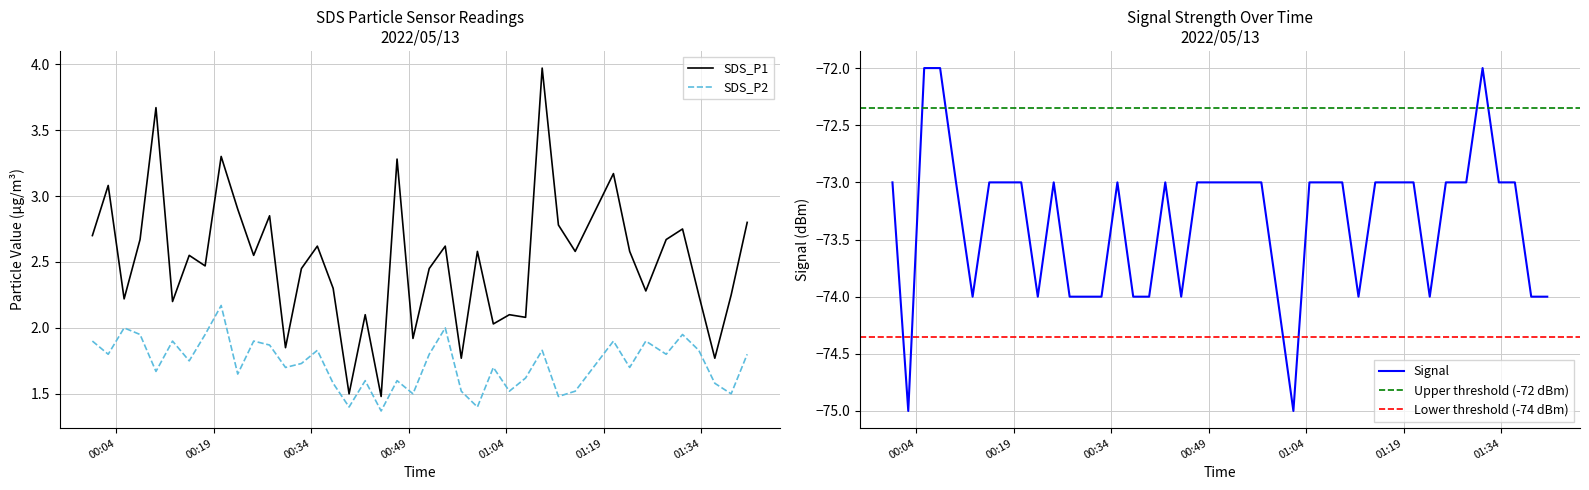

How many interior local peaks does the SDS_P2 series have?

13